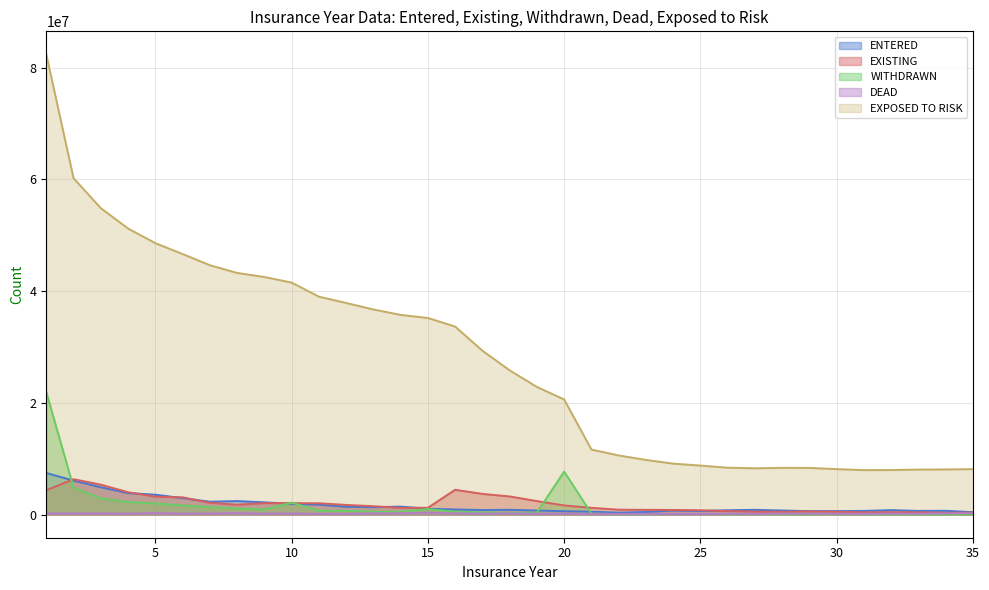

Which has a higher value, 10 or 26?

10